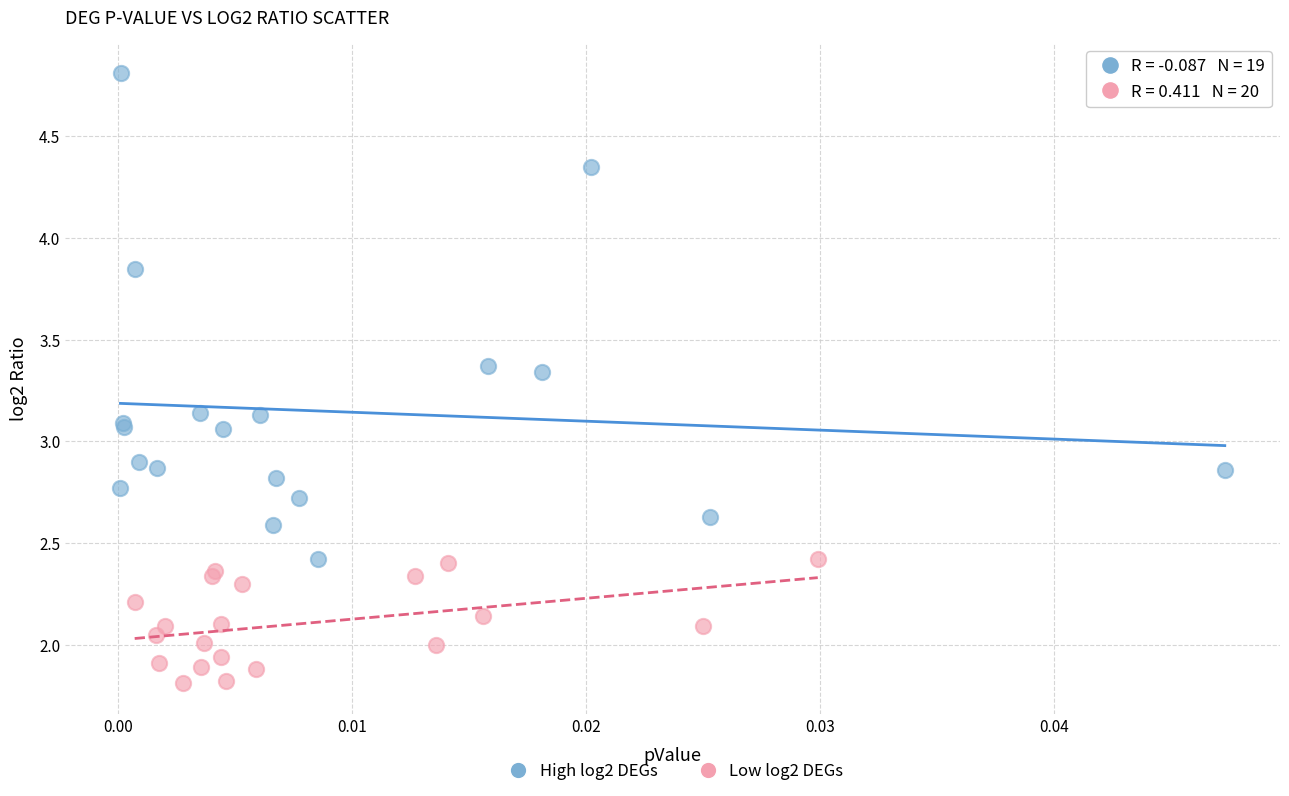

Which series has the widest spread of Y values?

High log2 DEGs